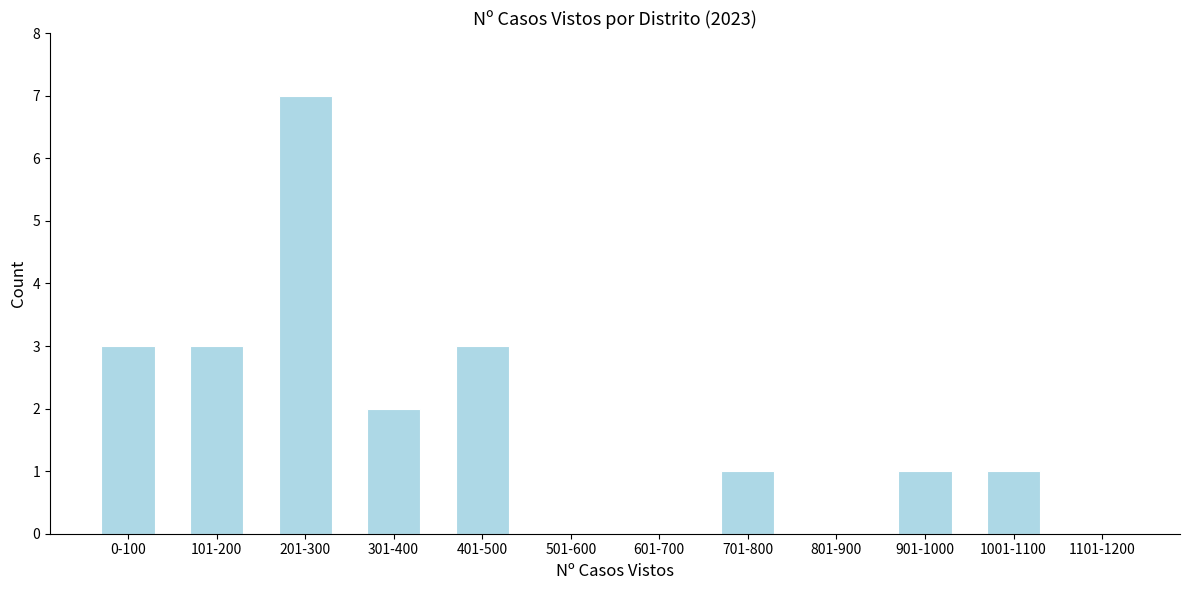

Reading left to right, what are all the values shown in this chart?

0-100=3	101-200=3	201-300=7	301-400=2	401-500=3	501-600=0	601-700=0	701-800=1	801-900=0	901-1000=1	1001-1100=1	1101-1200=0